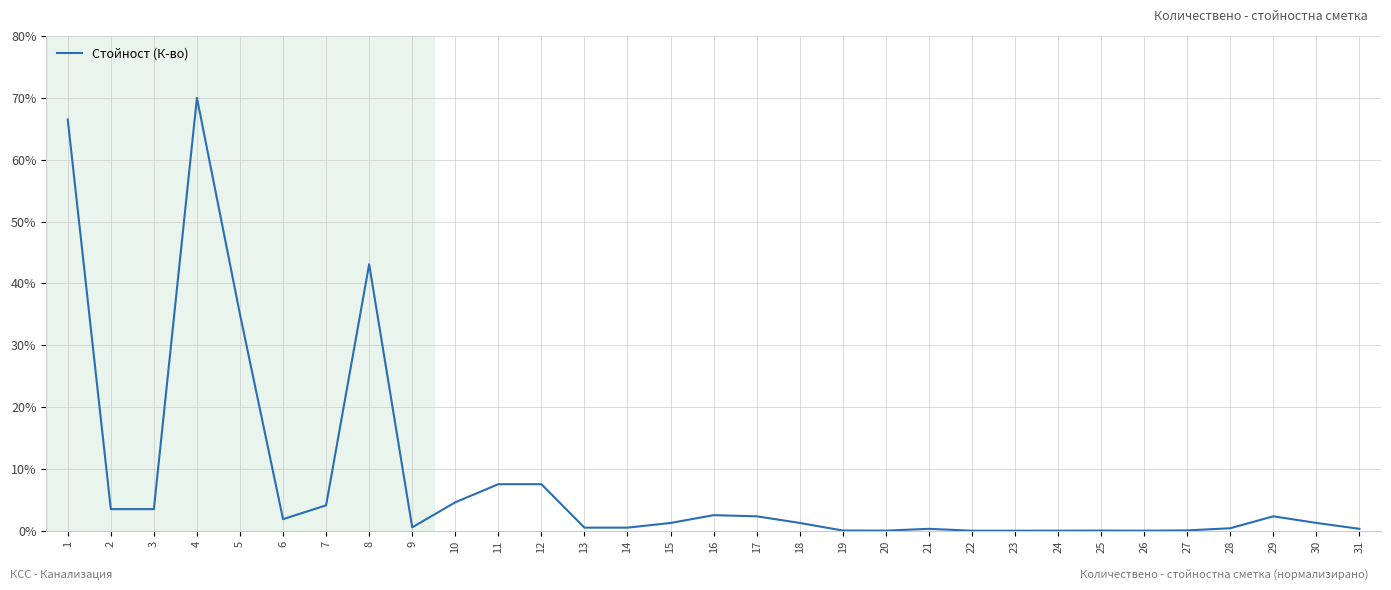

What is the greatest value displayed?

70.0